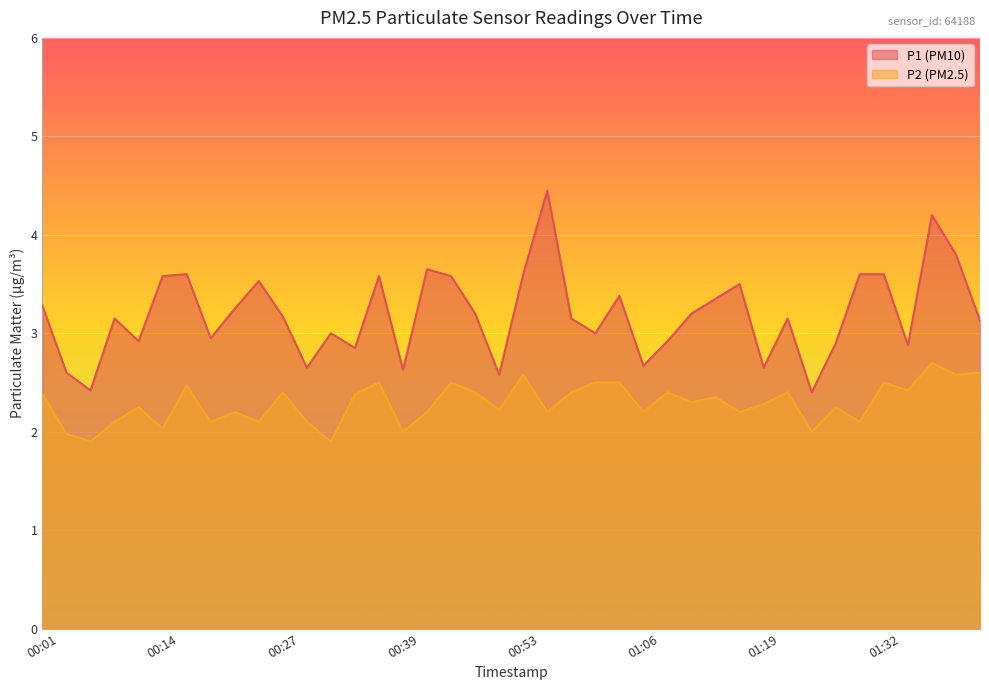

What are all the series names shown in the legend?

P1, P2